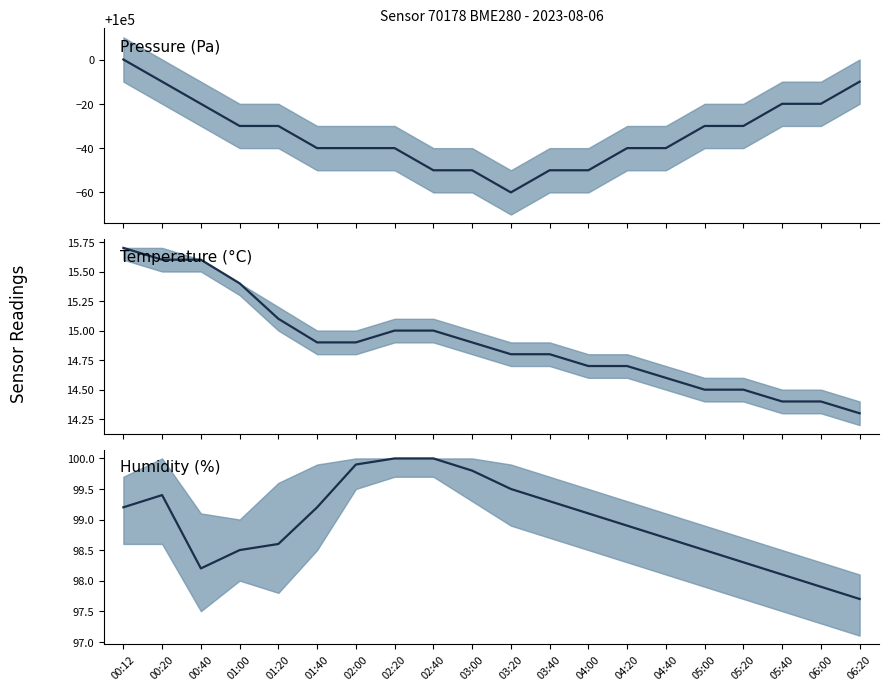

What value does the humidity series have at 04:40?

98.7